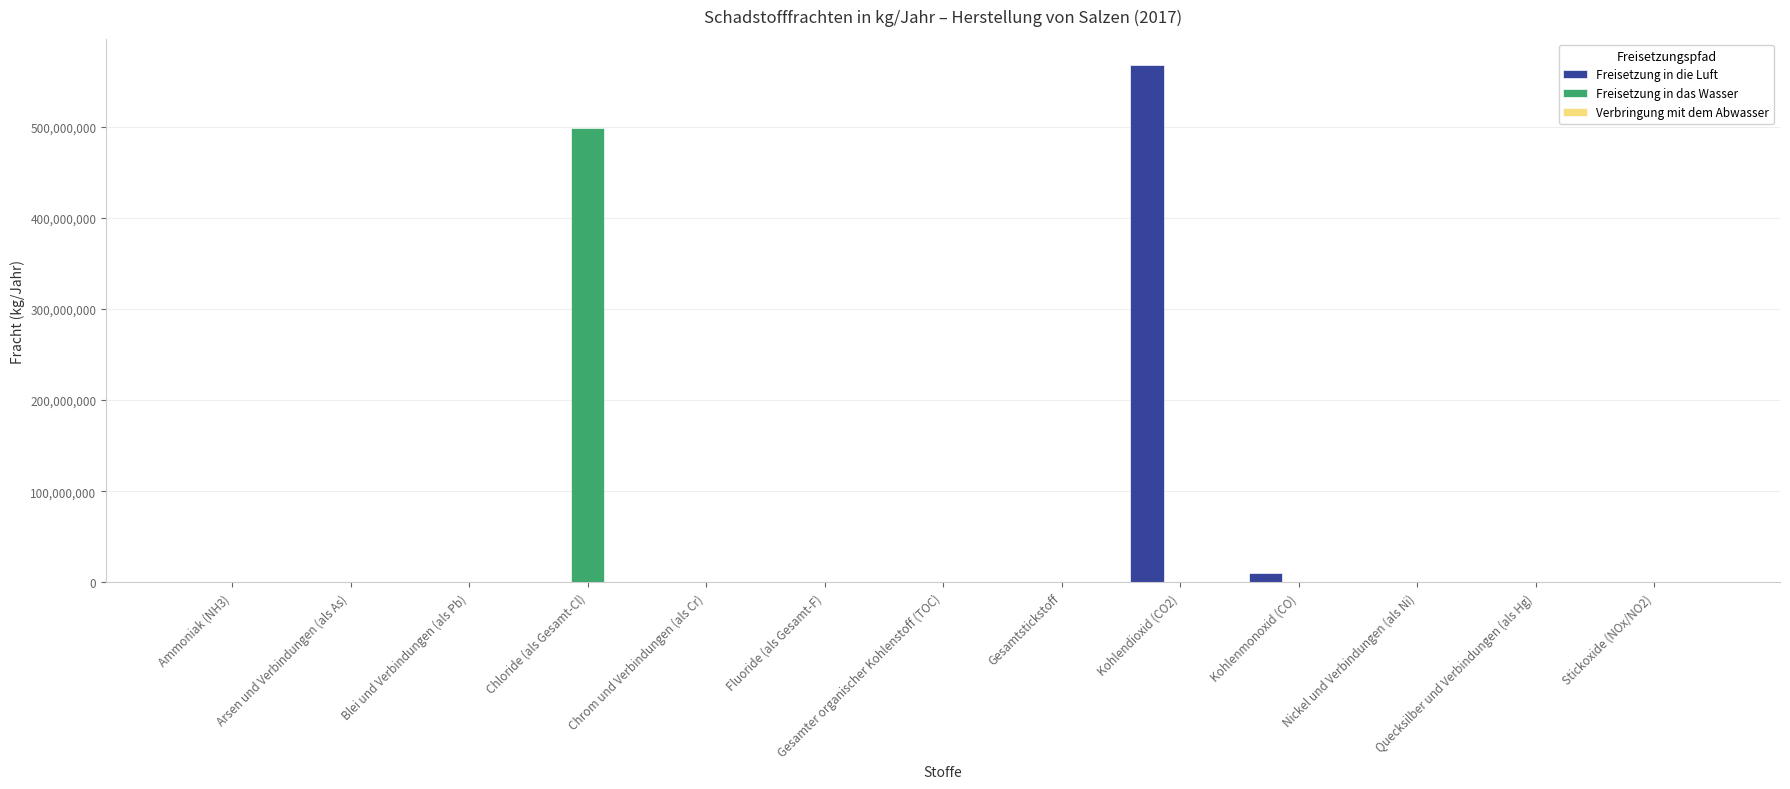

How many groups of bars are there?

13